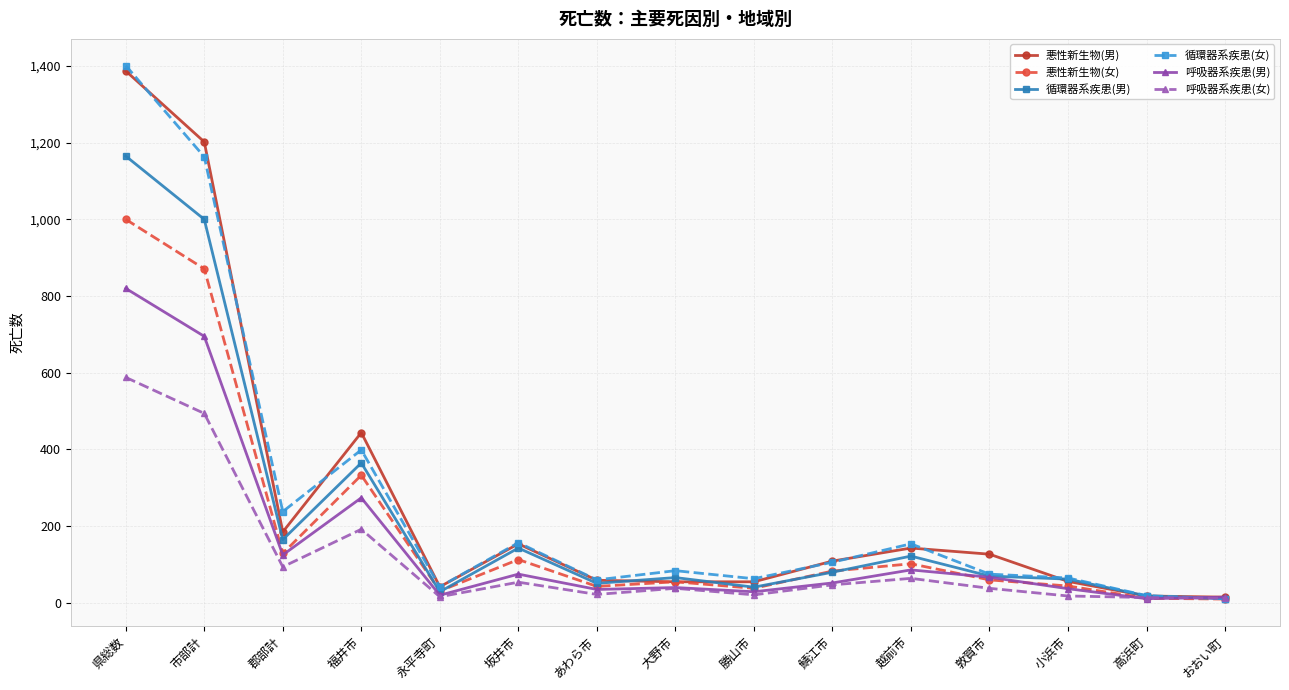

Which series has the widest spread of values?

循環器系疾患(女)